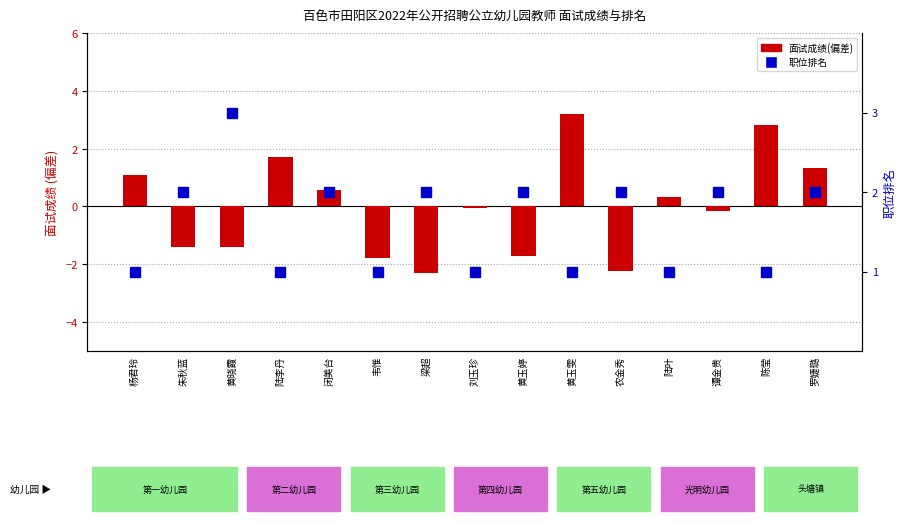

Reading left to right, transcribe all the data shown in this chart.

面试成绩(偏差): 杨君玲=1.1	朱秋蓝=-1.4	黄晓霞=-1.4	陆李丹=1.7	闭美台=0.6	韦惟=-1.8	梁超=-2.3	刘玉珍=-0.0	黄玉婷=-1.7	黄玉雯=3.2	农金秀=-2.2	陆叶=0.3	谭金贵=-0.2	陈莹=2.8	罗婕璐=1.3
职位排名: 杨君玲=1.0	朱秋蓝=2.0	黄晓霞=3.0	陆李丹=1.0	闭美台=2.0	韦惟=1.0	梁超=2.0	刘玉珍=1.0	黄玉婷=2.0	黄玉雯=1.0	农金秀=2.0	陆叶=1.0	谭金贵=2.0	陈莹=1.0	罗婕璐=2.0